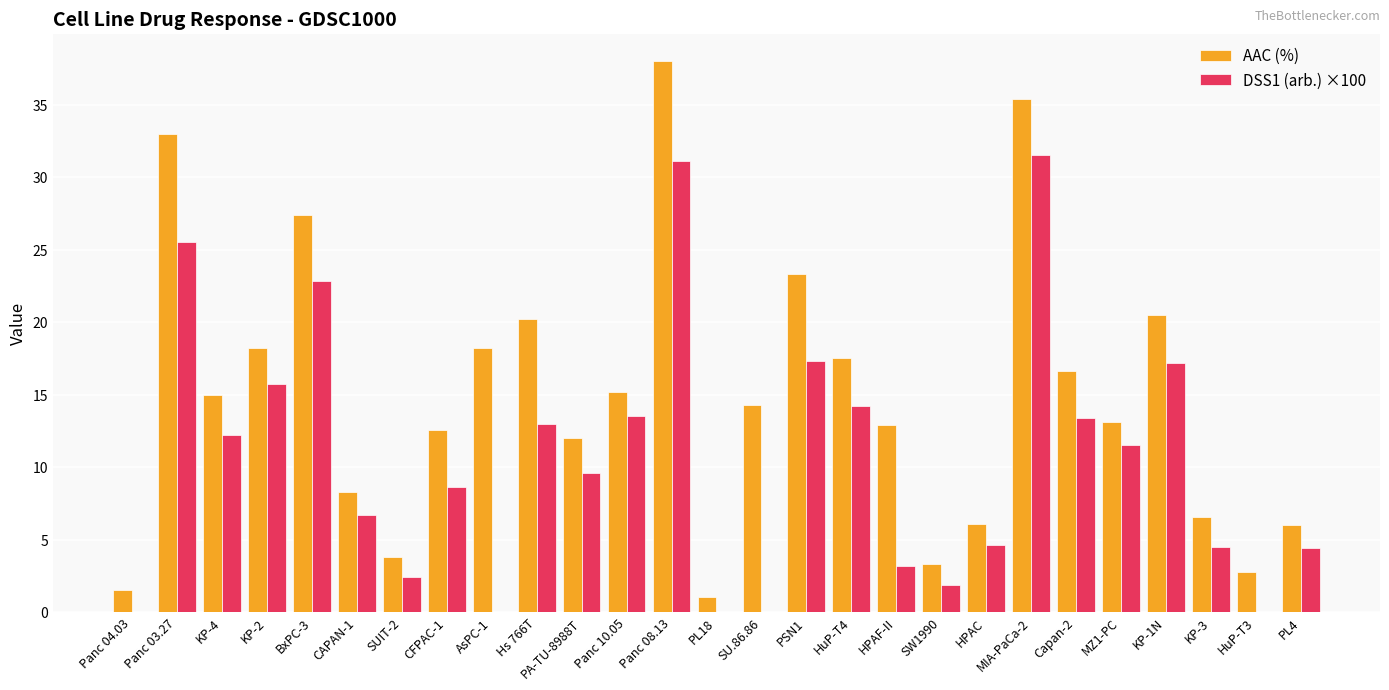

What are all the series names shown in the legend?

AAC (%), DSS1 (arb.) ×100